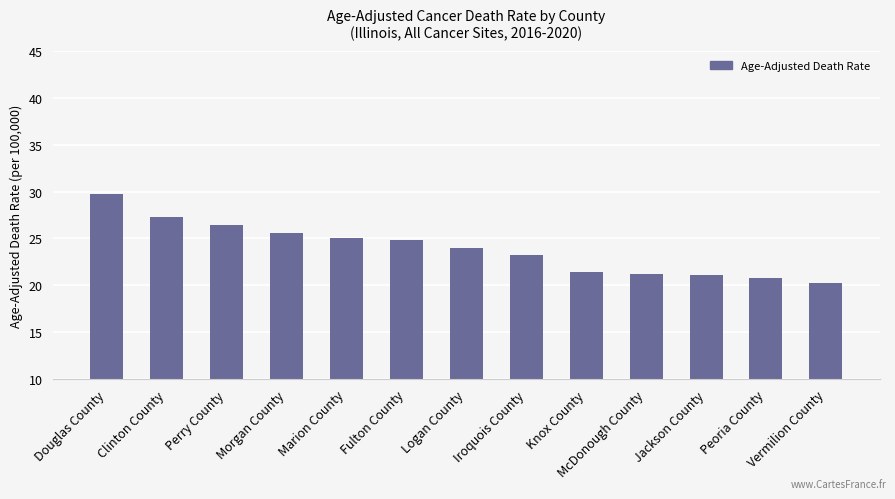

True or false: the data shows 35.3 at Knox County.

False